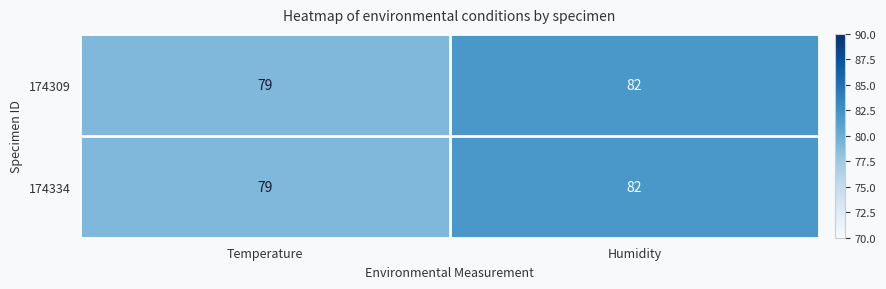

What is the difference between the maximum and minimum values in the 174309 series?

3